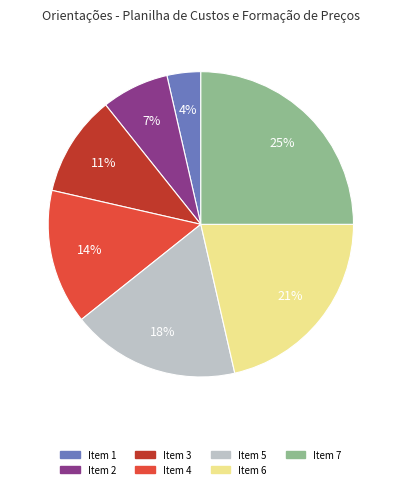

Does any single category account for the majority?

No